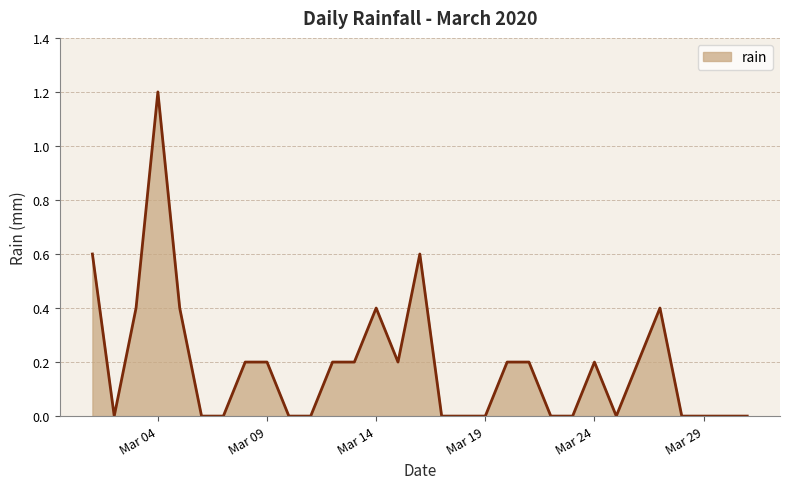

What is the difference between the maximum and minimum values?

1.2